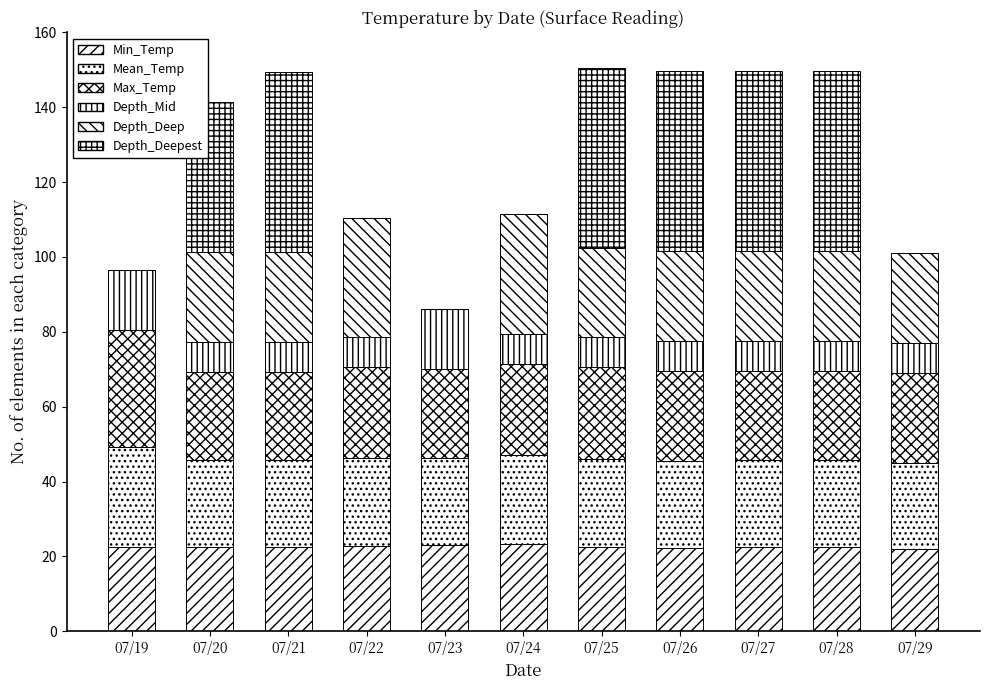

At which label does Max_Temp first exceed 24?

07/19